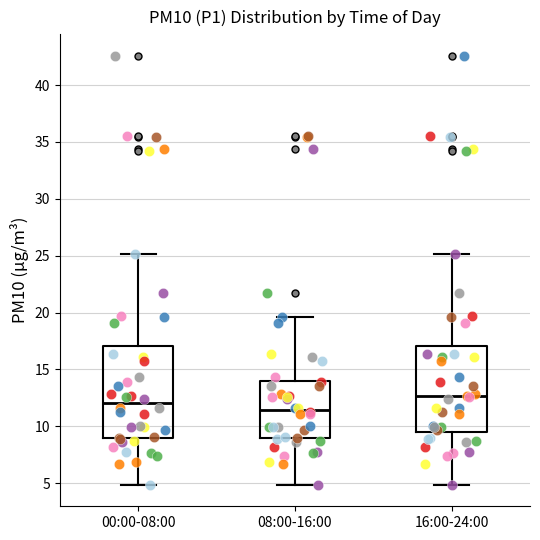

Where does the upper whisker of the box for 00:00-08:00 end on the y-axis? The values are not printed on the chart, so give them approximately, as read against the axis.

25.0